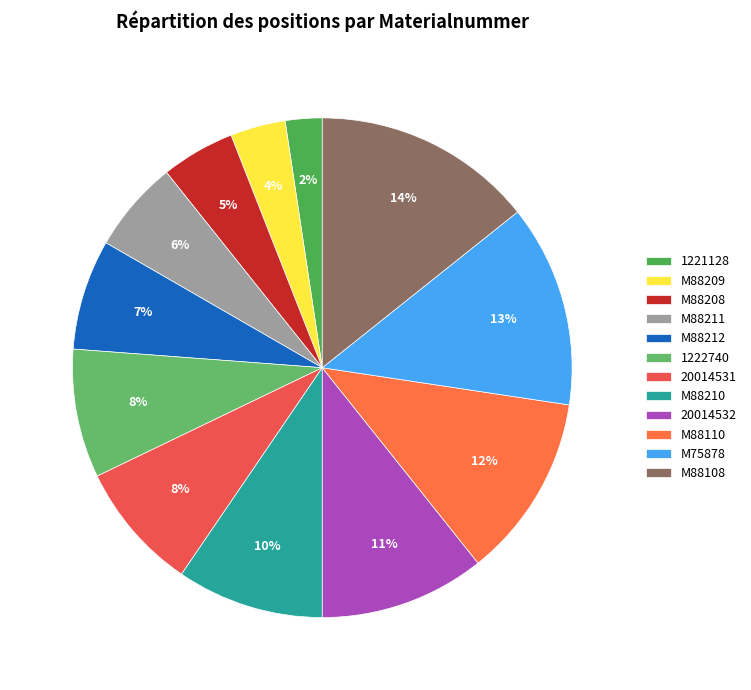

True or false: 20014531 accounts for 8% of the total.

True